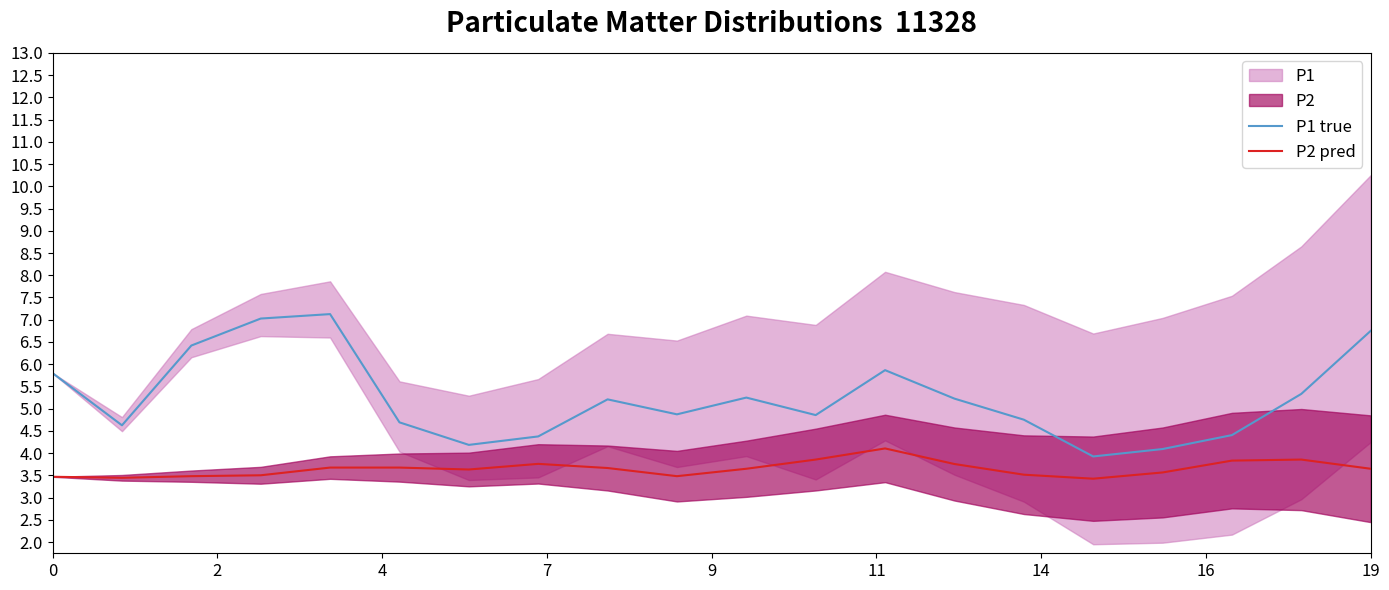

True or false: P2 pred and P1 true intersect in this chart.

False